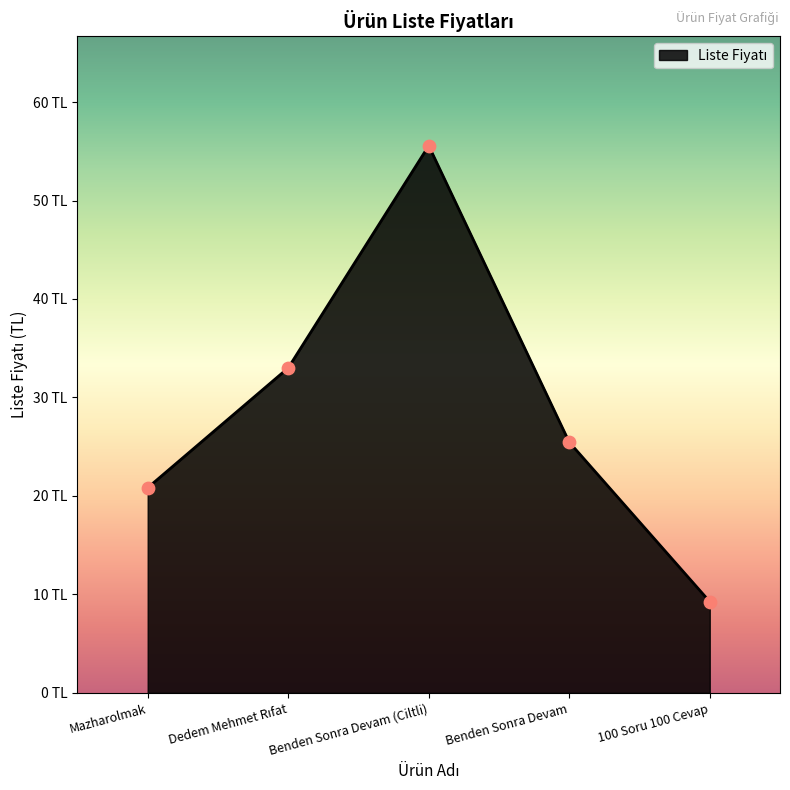

Between Mazharolmak and Dedem Mehmet Rıfat, which is larger?

Dedem Mehmet Rıfat